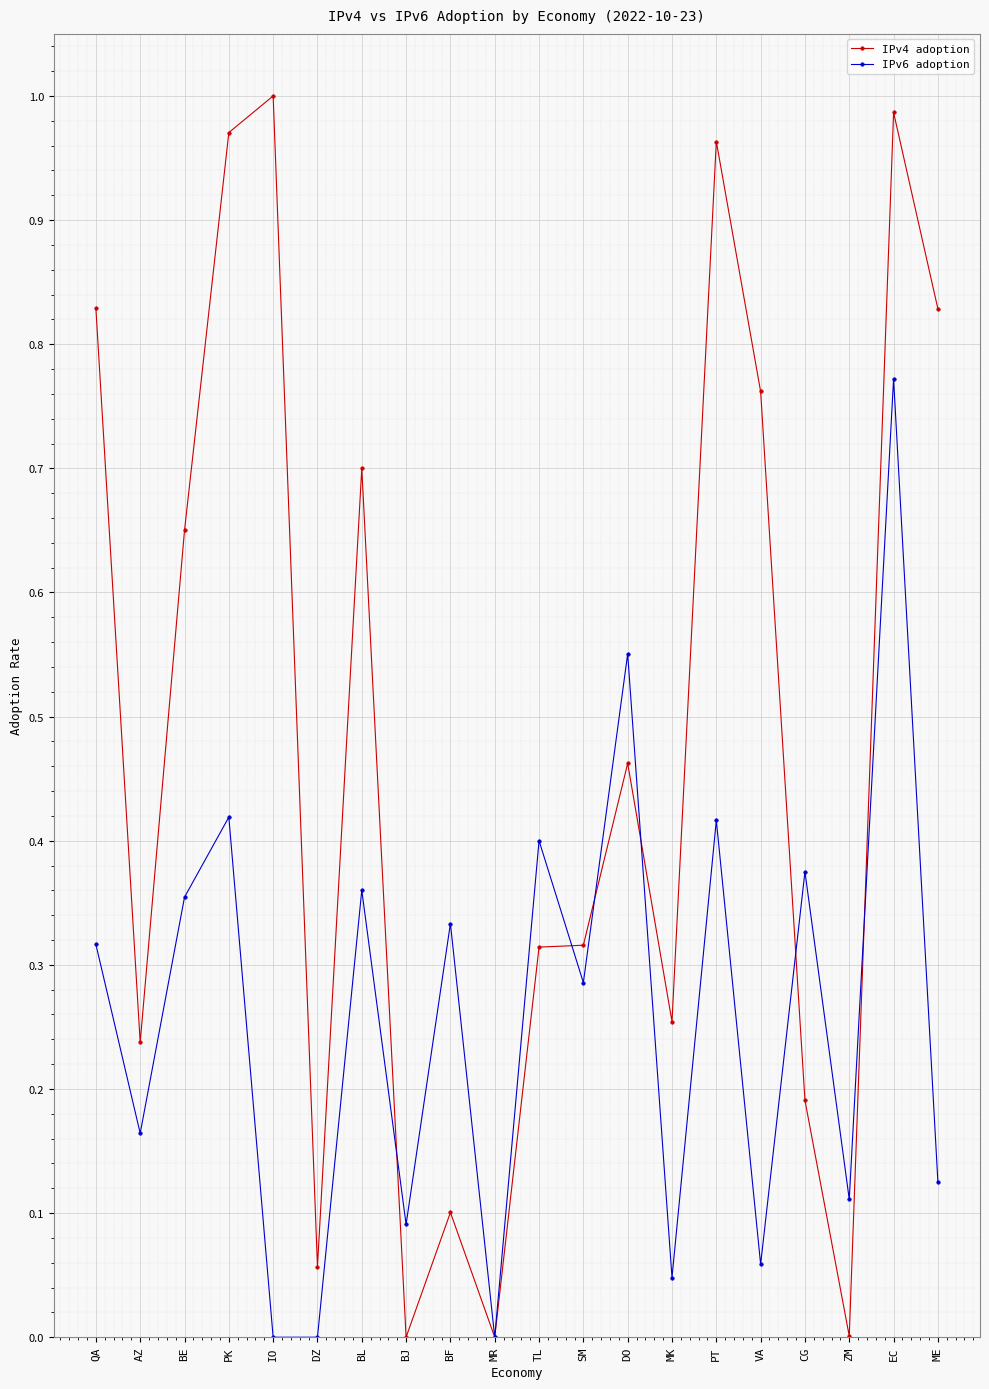

After their last crossing, which series has the higher values: IPv4 adoption or IPv6 adoption?

IPv4 adoption